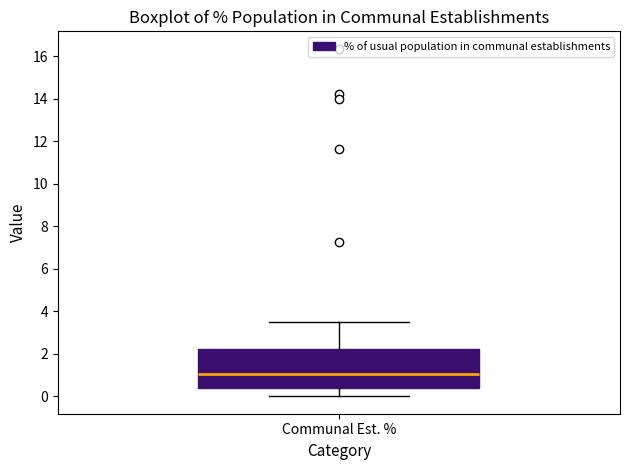

Transcribe this box plot: give where the median line is, the range the box spans, and where the two whiskers end, as read against the y-axis. The values are not printed on the chart, so give them approximately, as read against the axis.

median 1.0, box 0.4 to 2.2, whiskers 0.0 to 3.6